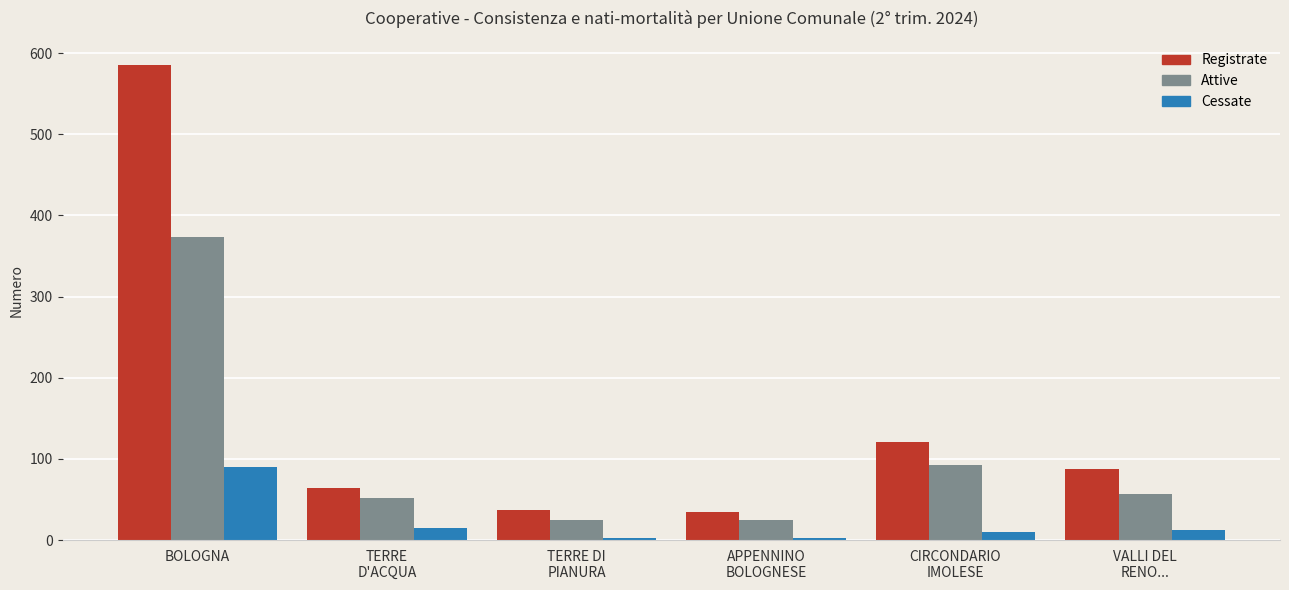

At how many categories does at least one series exceed 378?

1